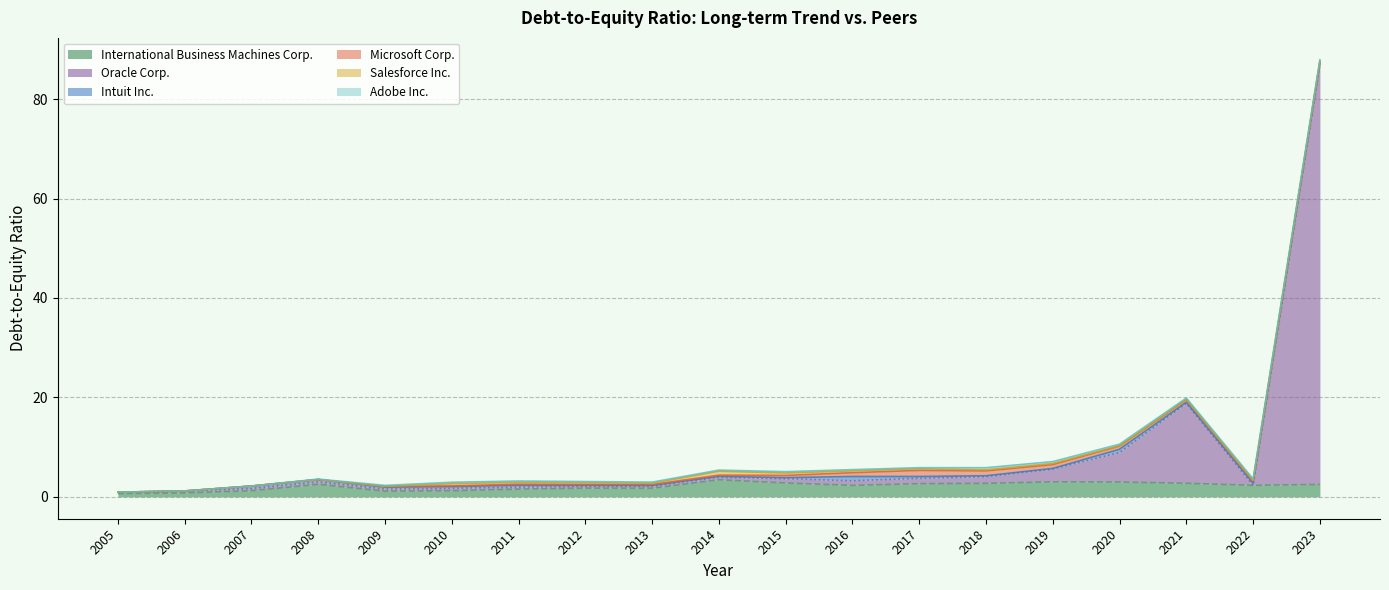

At how many categories does at least one series exceed 33?

1